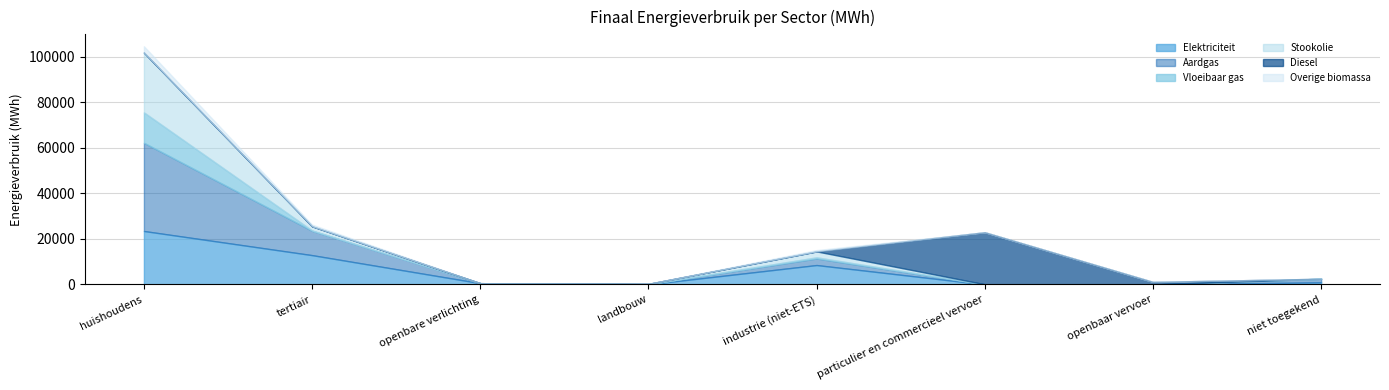

Reading left to right, extract all data points from this chart.

Elektriciteit: 23459.2	12868.3	561.7	58.7	8517.2	3.9	0.0	929.7
Aardgas: 38712.4	10690.8	0.0	62.6	2891.4	8.8	0.0	1577.4
Vloeibaar gas: 13332.7	118.2	0.0	0.5	493.3	82.6	0.0	0.0
Stookolie: 26263.1	1843.7	0.0	149.0	2603.9	0.0	0.0	0.0
Diesel: 0.0	0.0	0.0	0.0	0.0	22823.5	1128.3	0.0
Overige biomassa: 2777.5	745.2	0.0	0.0	579.5	0.0	0.0	0.0